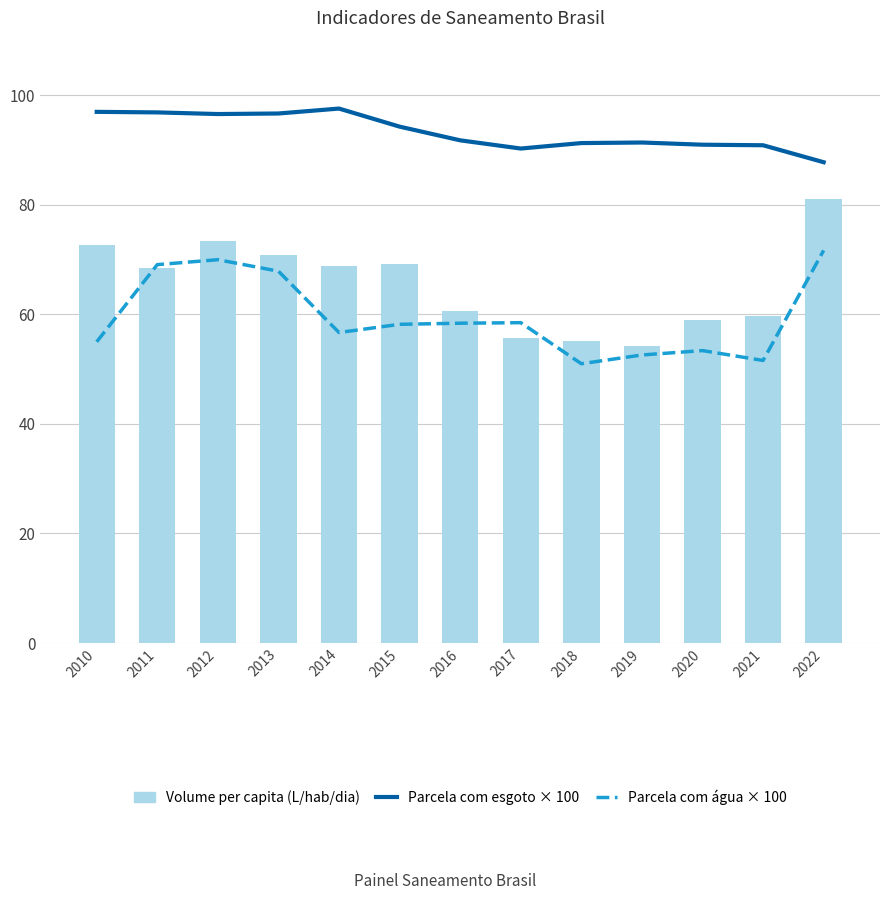

Reading left to right, transcribe all the data shown in this chart.

Parcela com esgoto × 100: 2010=97.0	2011=96.9	2012=96.6	2013=96.7	2014=97.6	2015=94.3	2016=91.8	2017=90.3	2018=91.3	2019=91.4	2020=91.0	2021=90.9	2022=87.8
Parcela com água × 100: 2010=55.0	2011=69.1	2012=70.0	2013=67.9	2014=56.7	2015=58.2	2016=58.4	2017=58.5	2018=51.0	2019=52.6	2020=53.4	2021=51.6	2022=71.7
Volume per capita (L/hab/dia): 2010=72.8	2011=68.4	2012=73.5	2013=70.9	2014=68.9	2015=69.3	2016=60.6	2017=55.6	2018=55.2	2019=54.2	2020=58.9	2021=59.7	2022=81.1